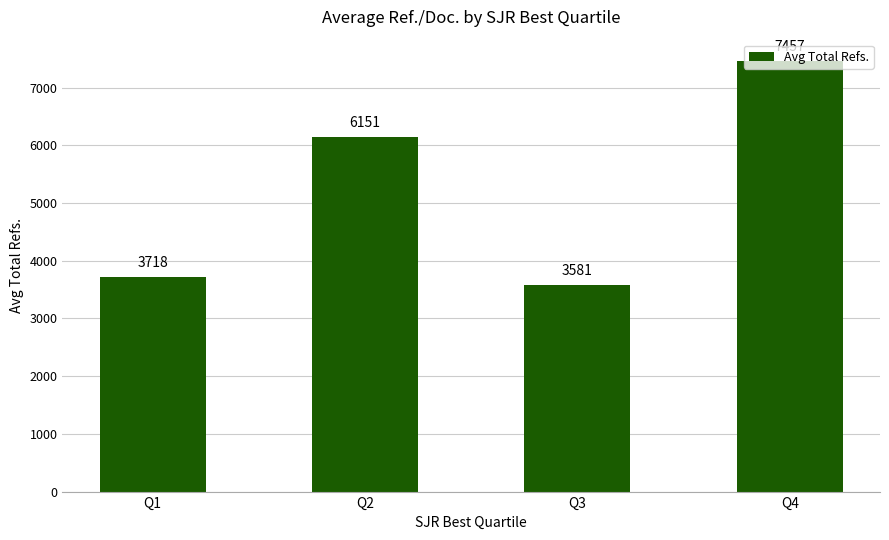

List the labels in order of value, smallest first.

Q3, Q1, Q2, Q4